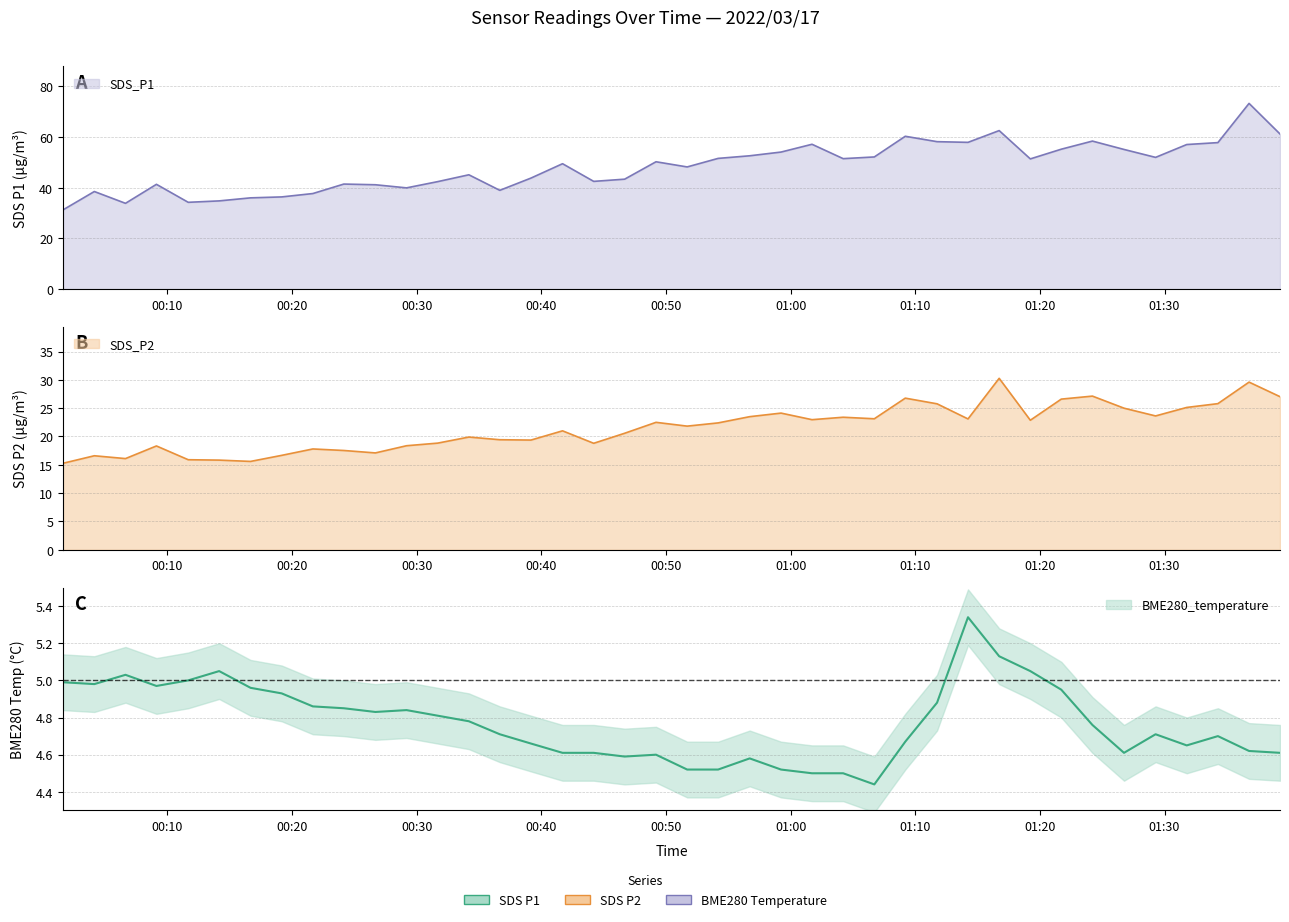

What is the difference between the maximum and minimum values in the SDS_P1 series?

42.0